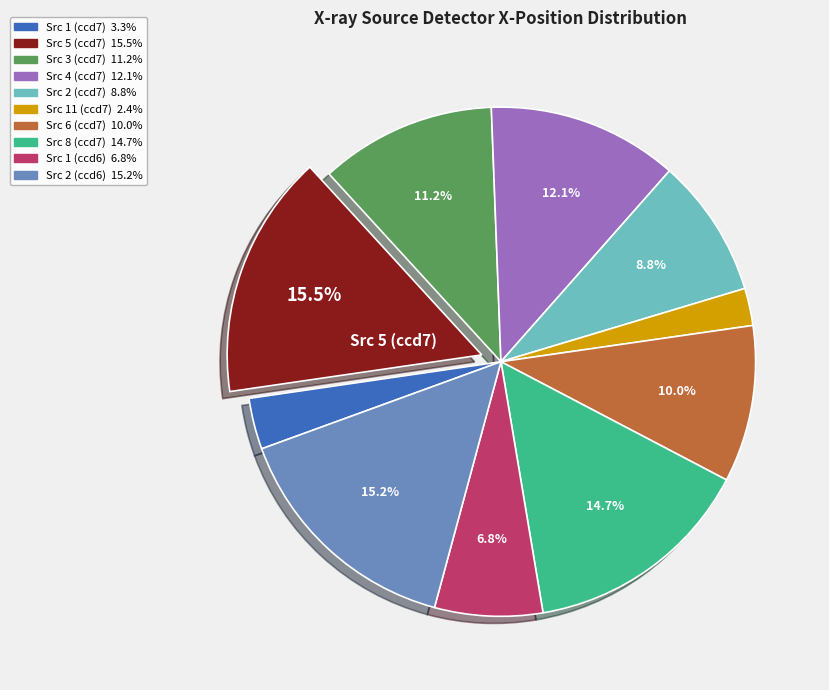

How many slices are in this pie chart?

10